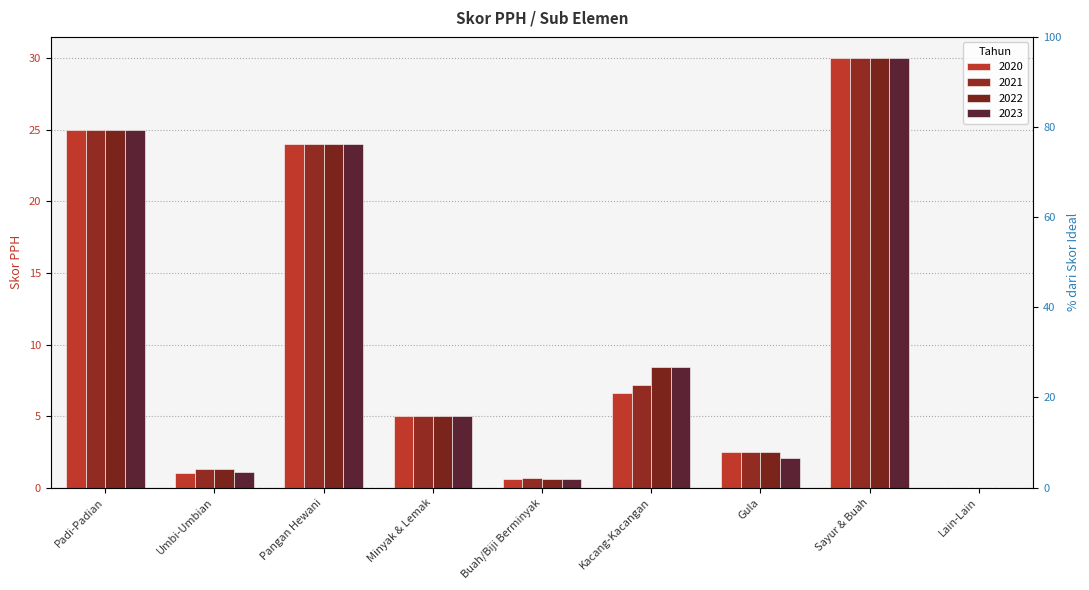

Rank the categories by 2022 value from highest to lowest.

Sayur & Buah, Padi-Padian, Pangan Hewani, Kacang-Kacangan, Minyak & Lemak, Gula, Umbi-Umbian, Buah/Biji Berminyak, Lain-Lain